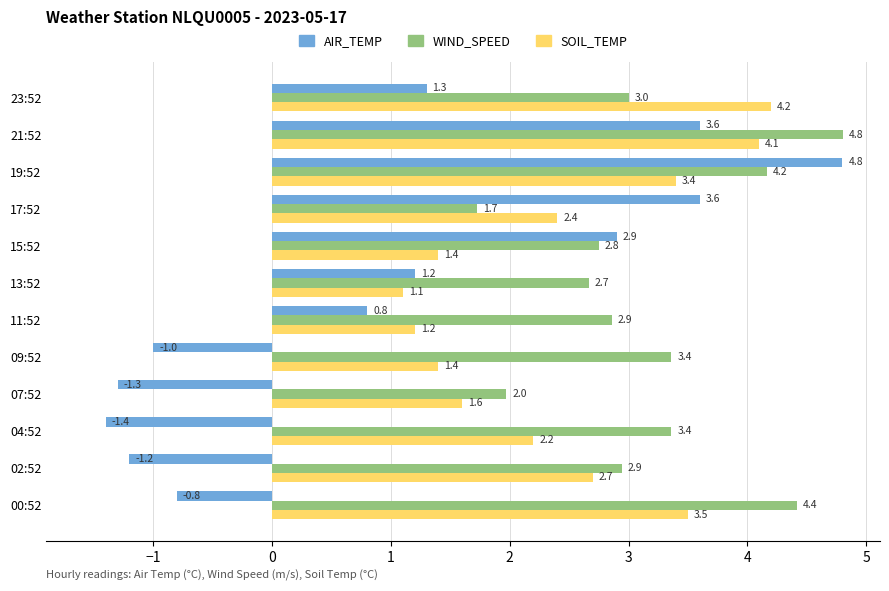

What value does the WIND_SPEED series have at 02:52?

2.9